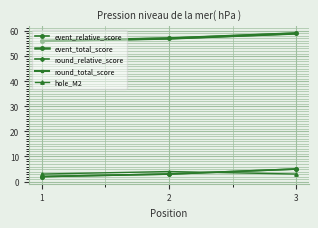

What is the average value of the round_relative_score series?

3